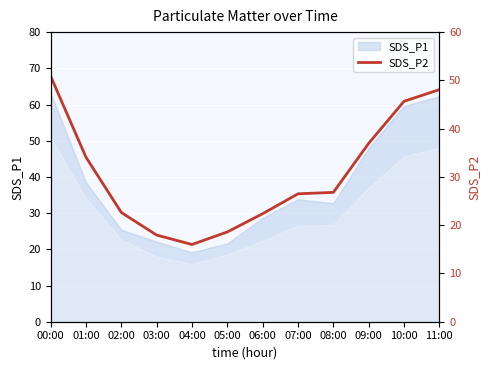

Reading left to right, extract all data points from this chart.

00:00=50.9	01:00=34.1	02:00=22.6	03:00=17.9	04:00=16.0	05:00=18.6	06:00=22.4	07:00=26.5	08:00=26.8	09:00=37.0	10:00=45.7	11:00=48.1